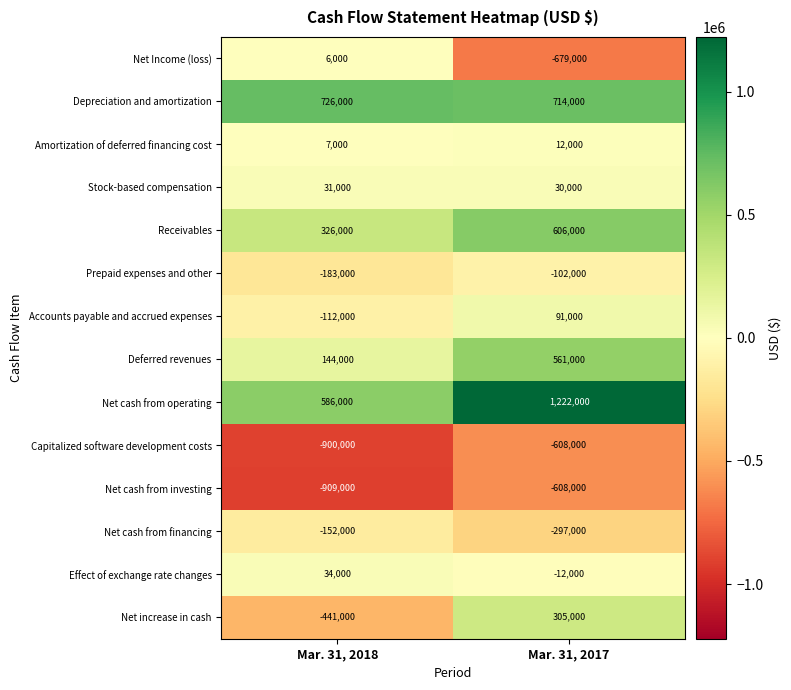

What is the smallest value displayed?

-909000